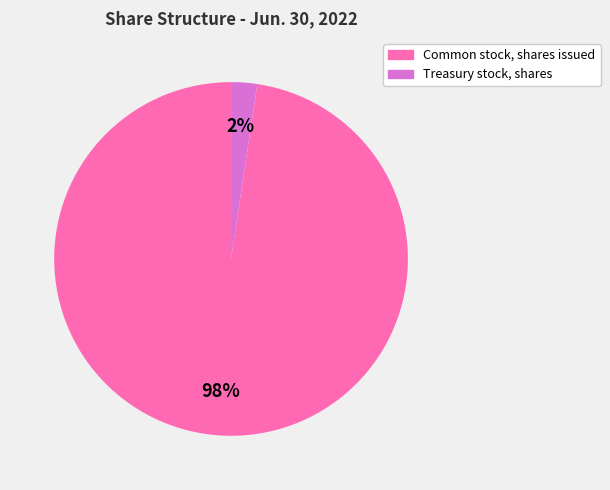

Rank the categories by value from lowest to highest.

Treasury stock, shares, Common stock, shares issued